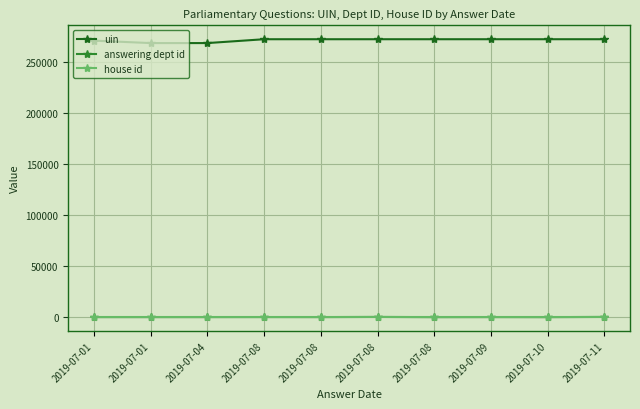

Where is answering dept id nearest to the value 106?

2019-07-08